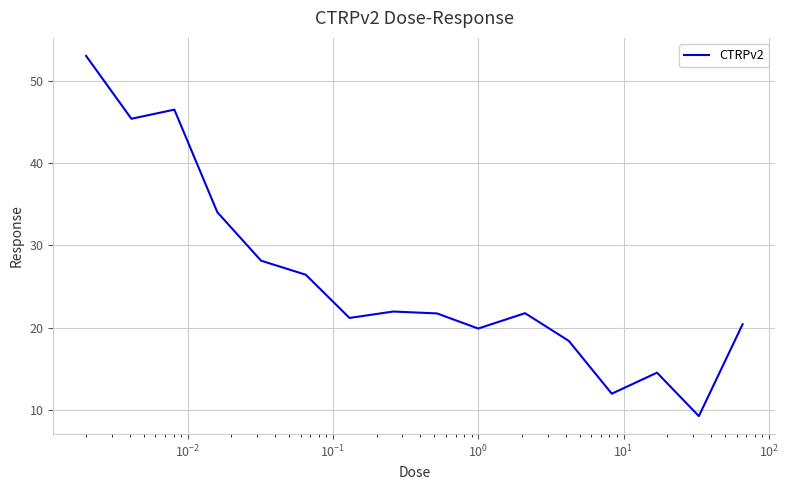

What is the smallest value displayed?

9.2